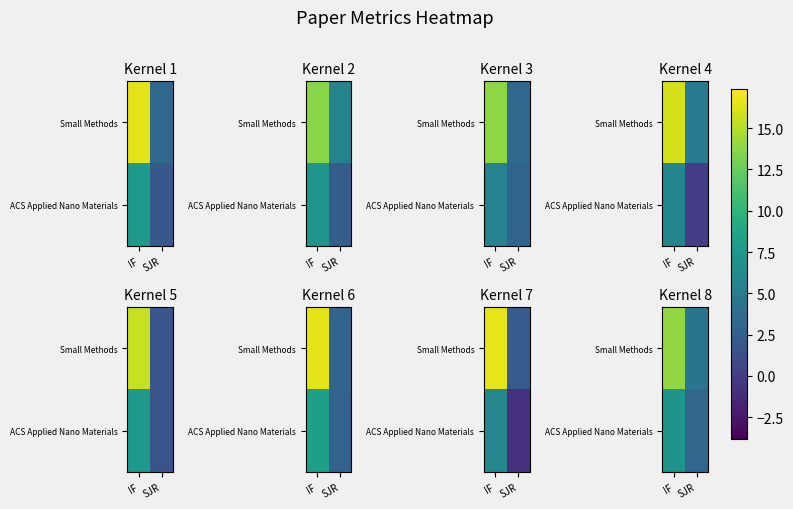

Is it true that ACS Applied Nano Materials equals 5.0 at SJR?

False